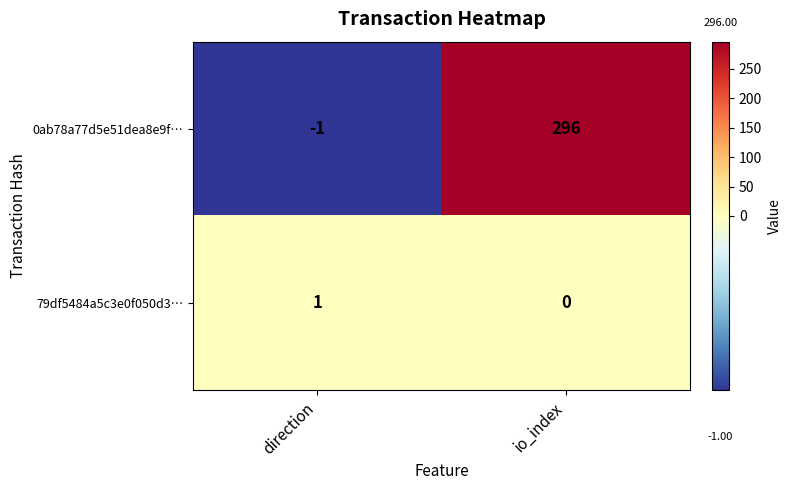

What is the total value across all series at io_index?

296